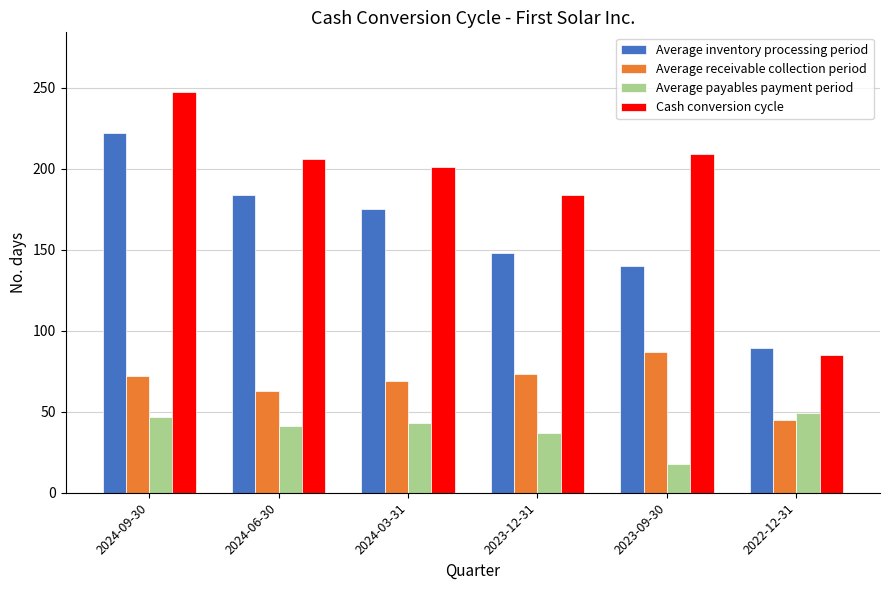

Rank the series at 2023-09-30 from lowest to highest value.

Average payables payment period, Average receivable collection period, Average inventory processing period, Cash conversion cycle